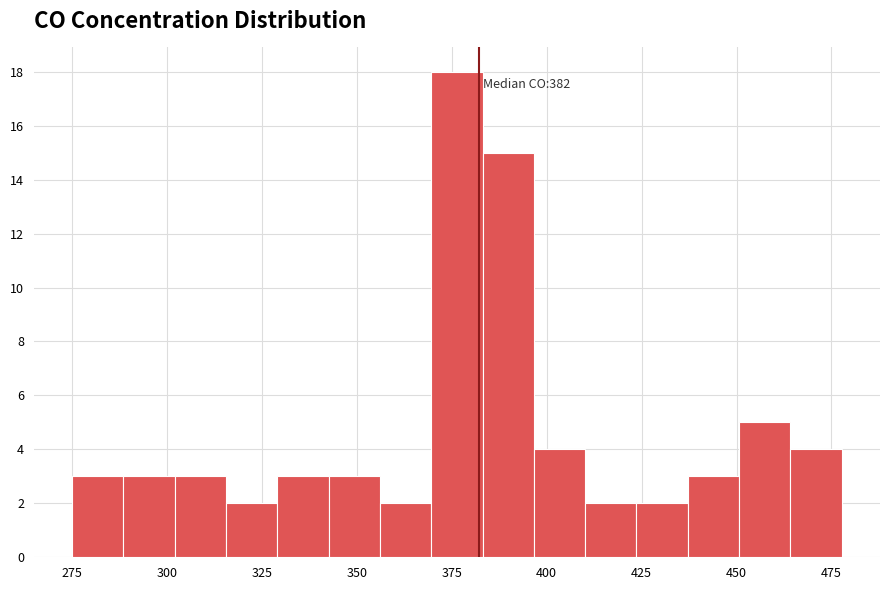

Read against the x-axis, roughly where is the centre of the tallest bar?

375